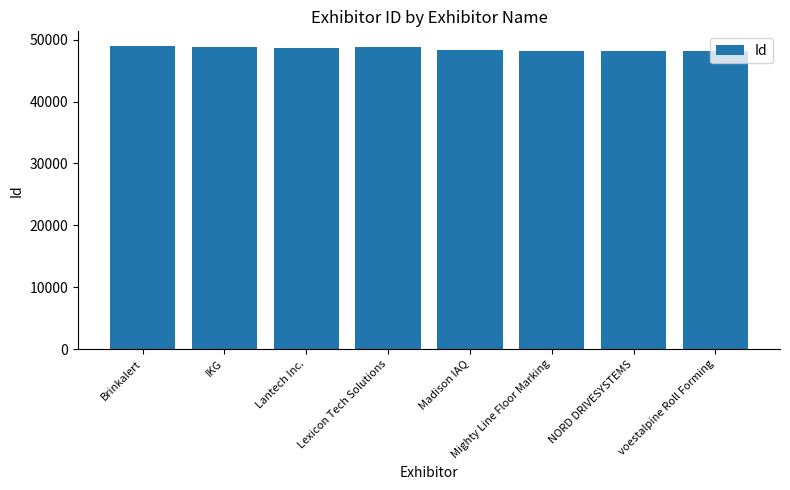

What is the change in value from Lantech Inc. to Lexicon Tech Solutions?

+201